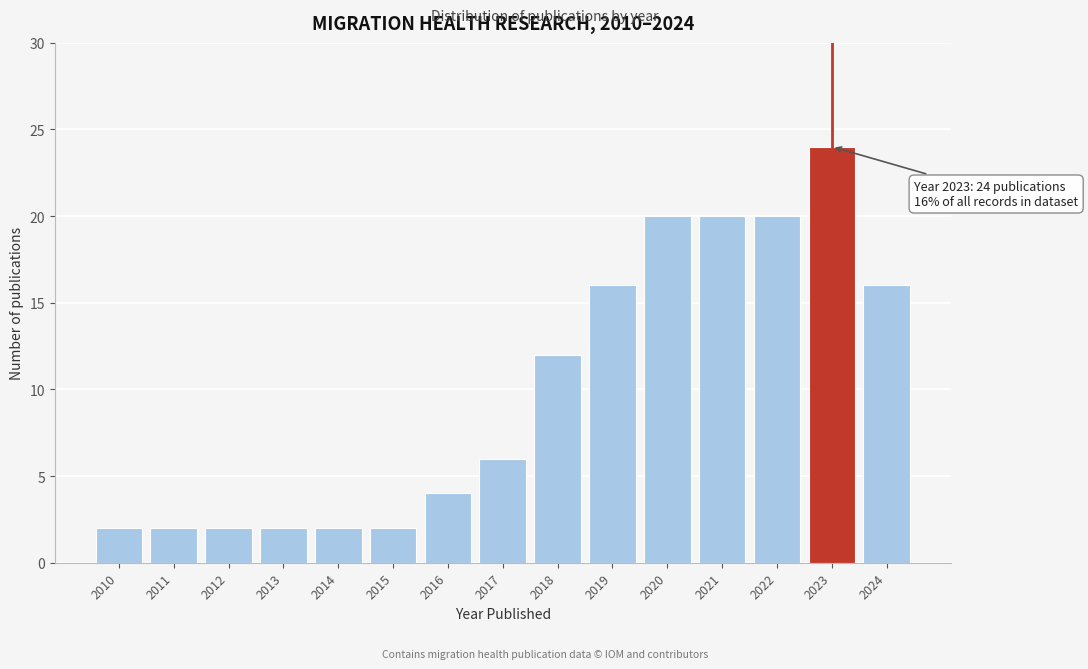

Reading left to right, what are all the values shown in this chart?

2	2	2	2	2	2	4	6	12	16	20	20	20	24	16